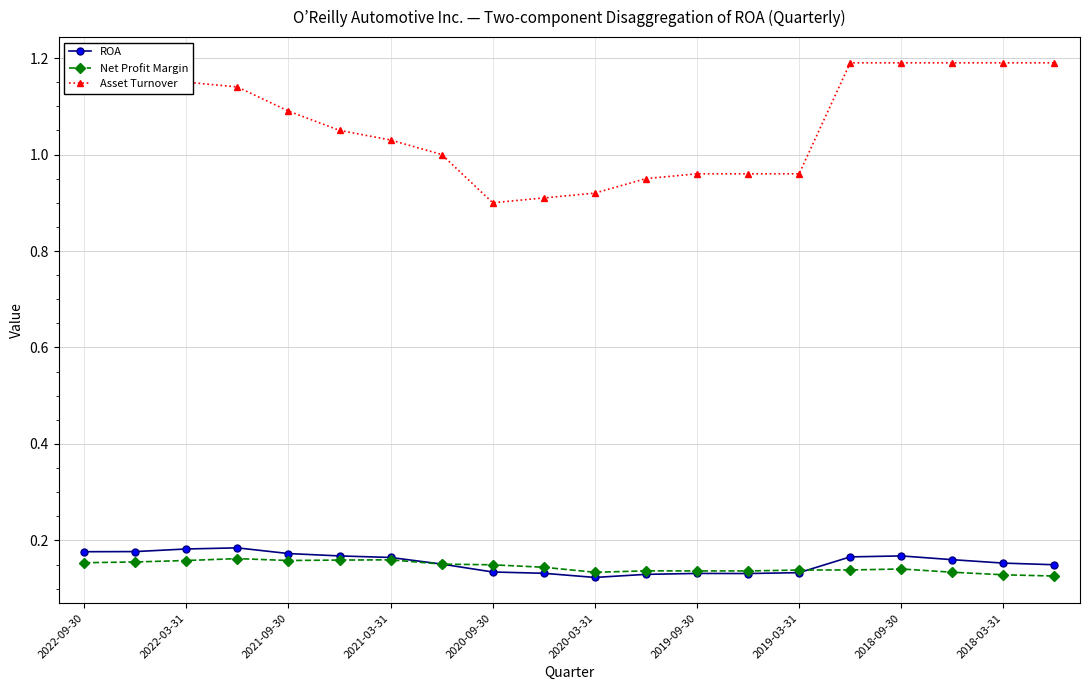

Which series has the widest spread of values?

Asset Turnover